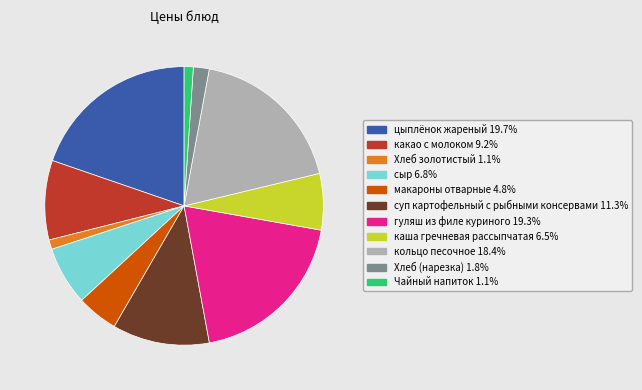

The макароны отварные slice represents 5% of the pie. True or false?

True